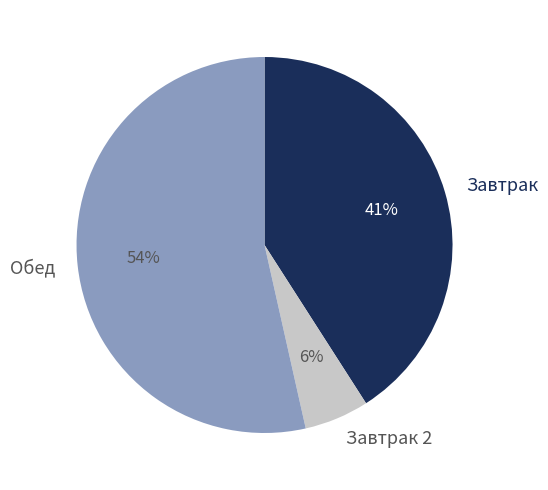

True or false: Обед accounts for 41% of the total.

False